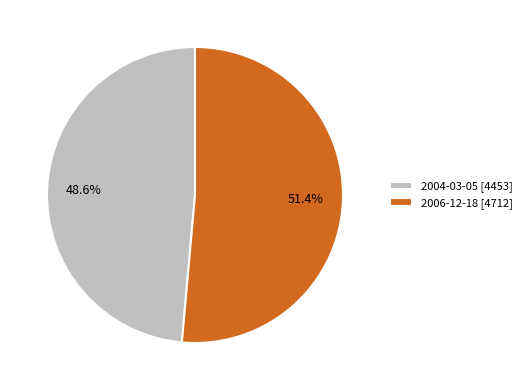

What percentage is the 2006-12-18 slice, to the nearest percent?

51%